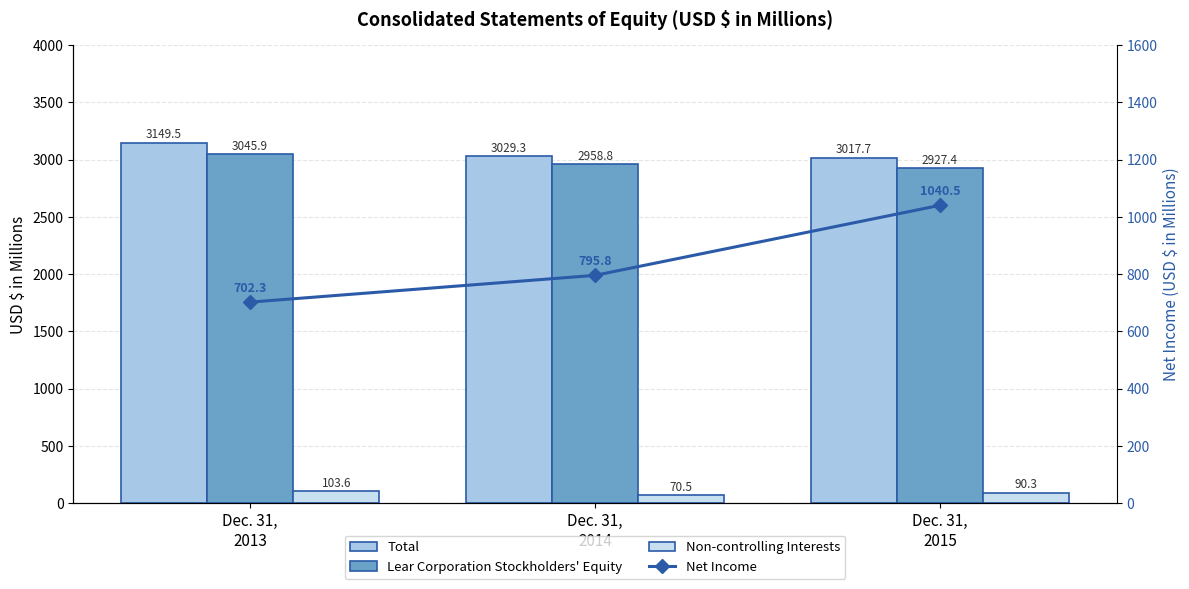

Count the number of data series in this chart.

4